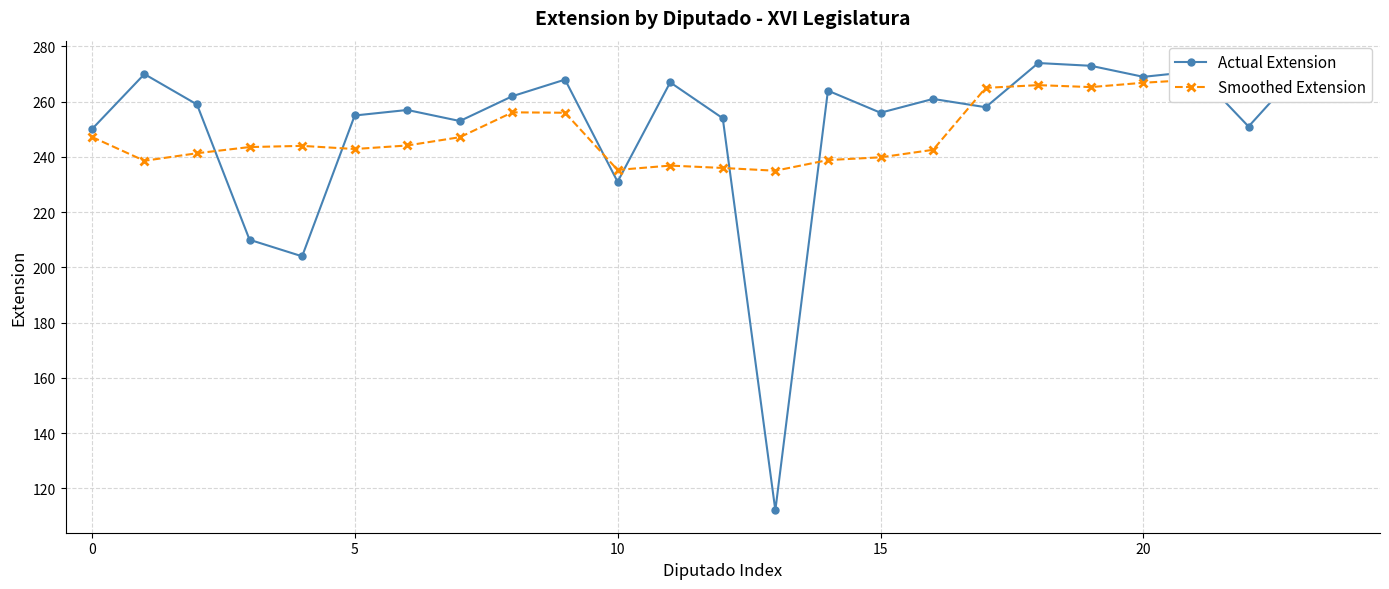

True or false: Smoothed Extension has more than 1 interior local peaks.

True